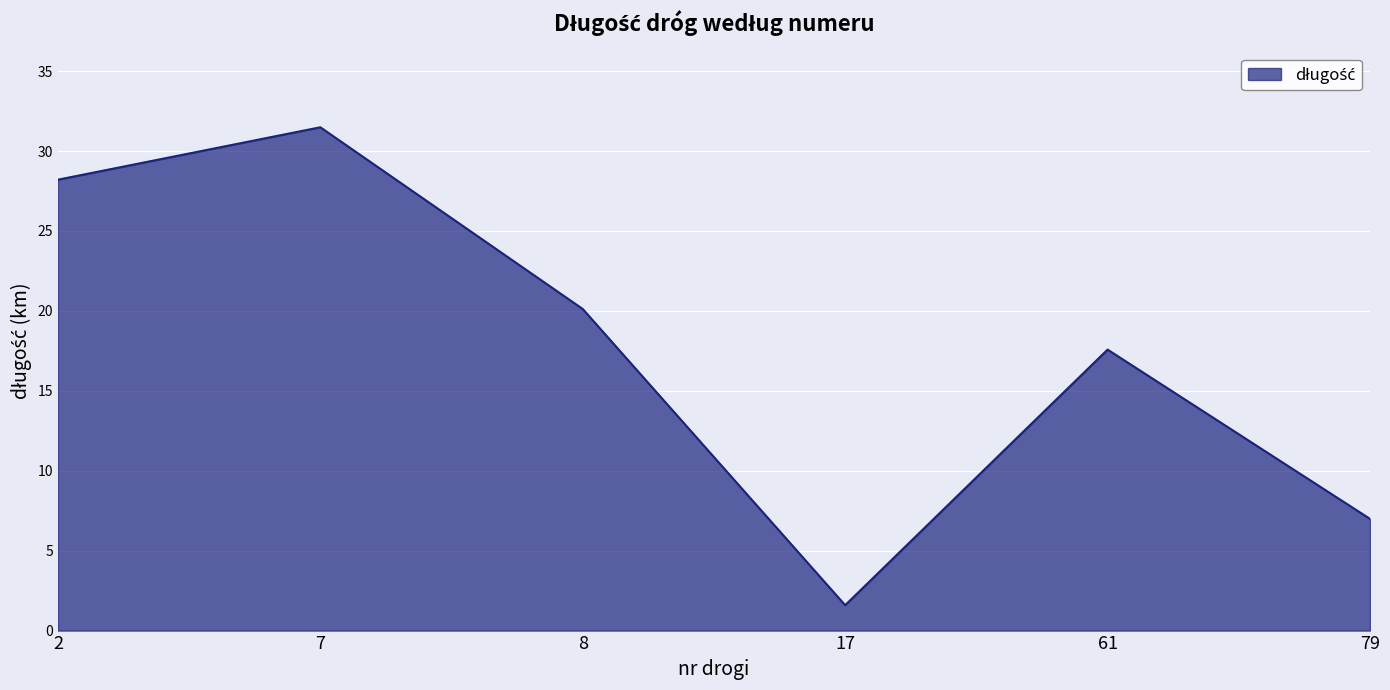

At which label is the value closest to 16?

61